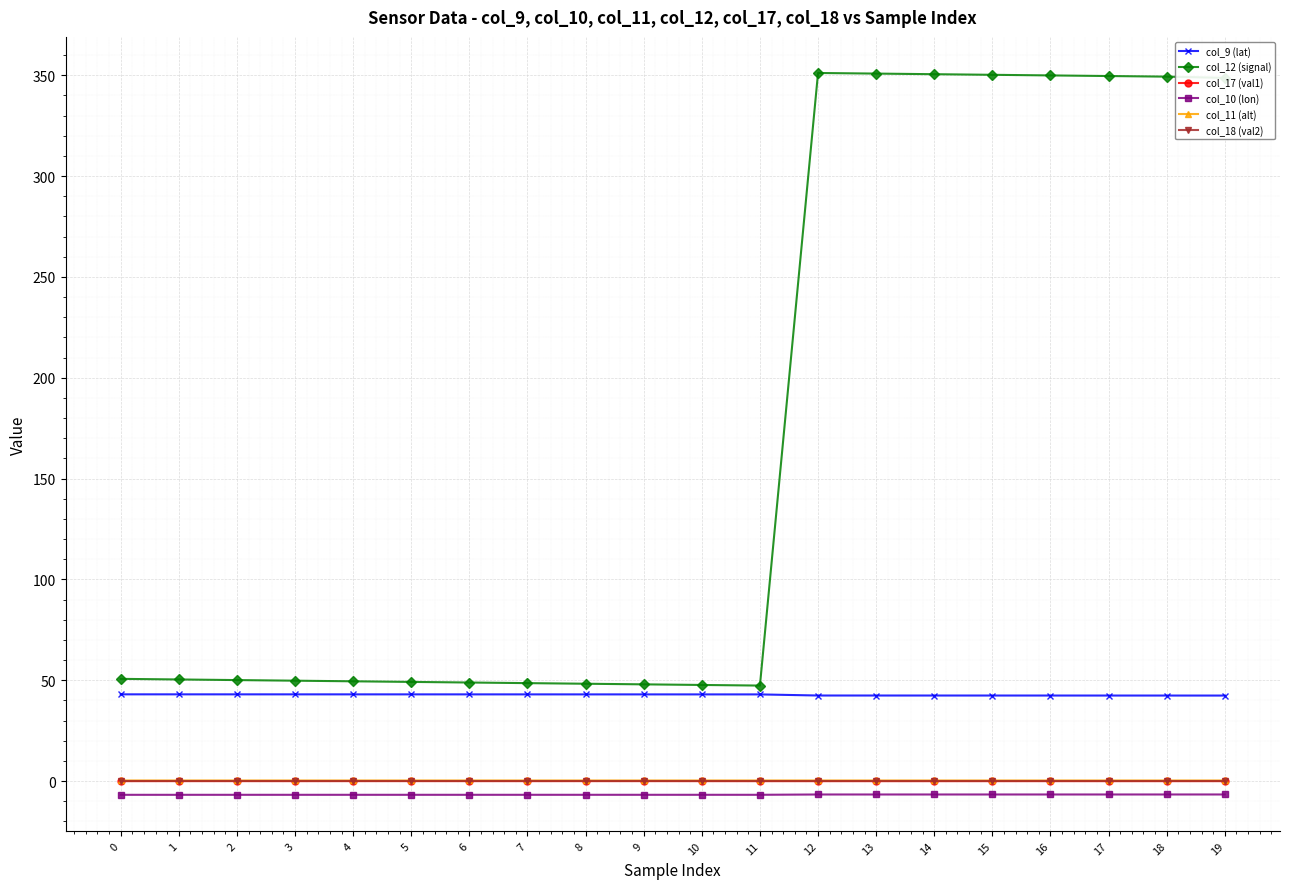

The col_9 (lat) series shows 71.4 at 18. True or false?

False